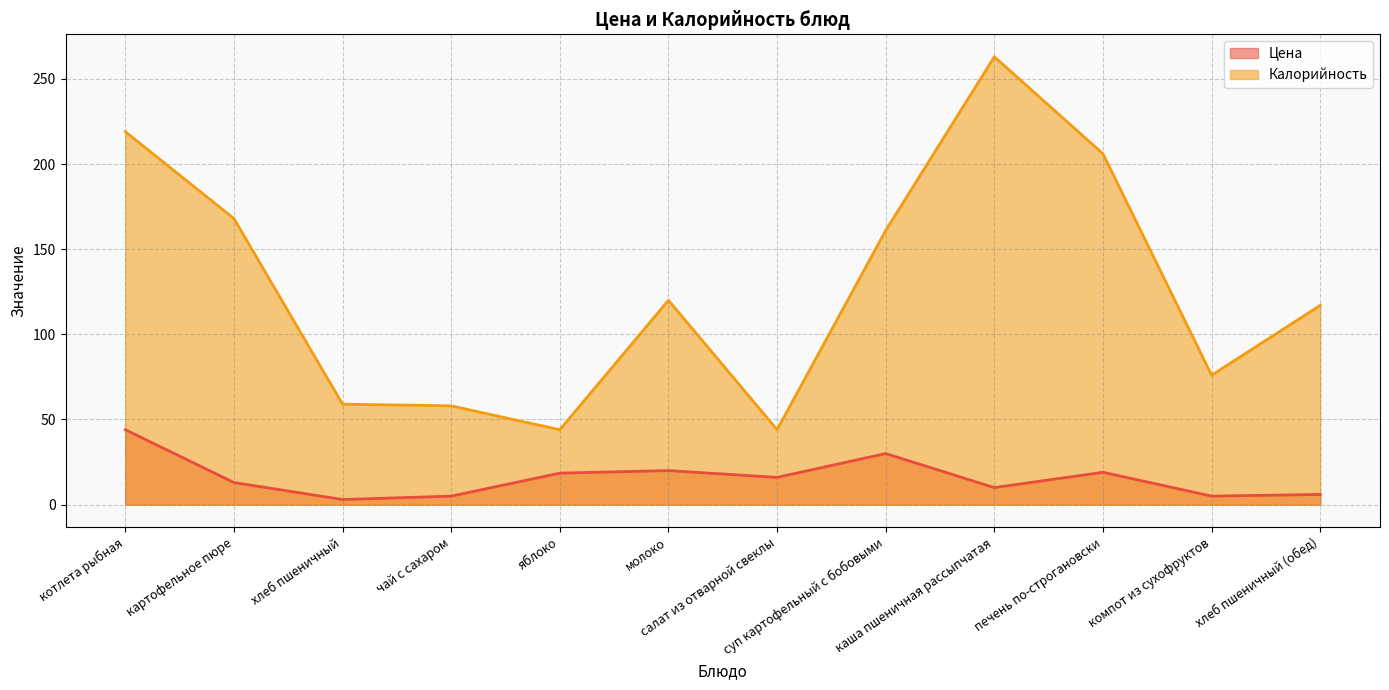

What is the total value across all series at хлеб пшеничный?

62.0